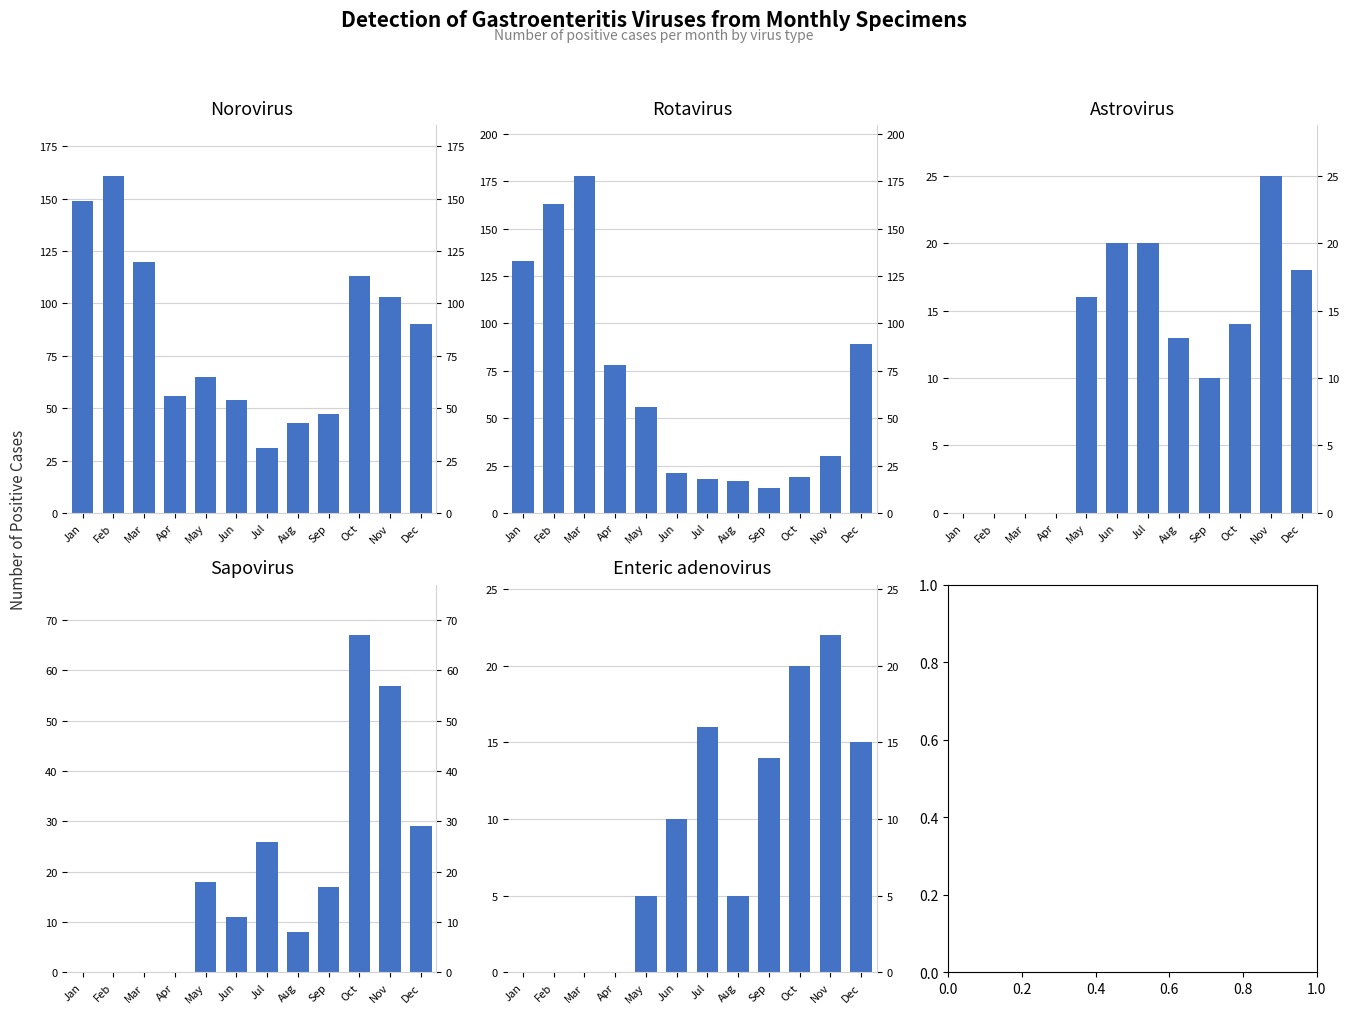

At which label does Rotavirus first exceed 56?

Jan